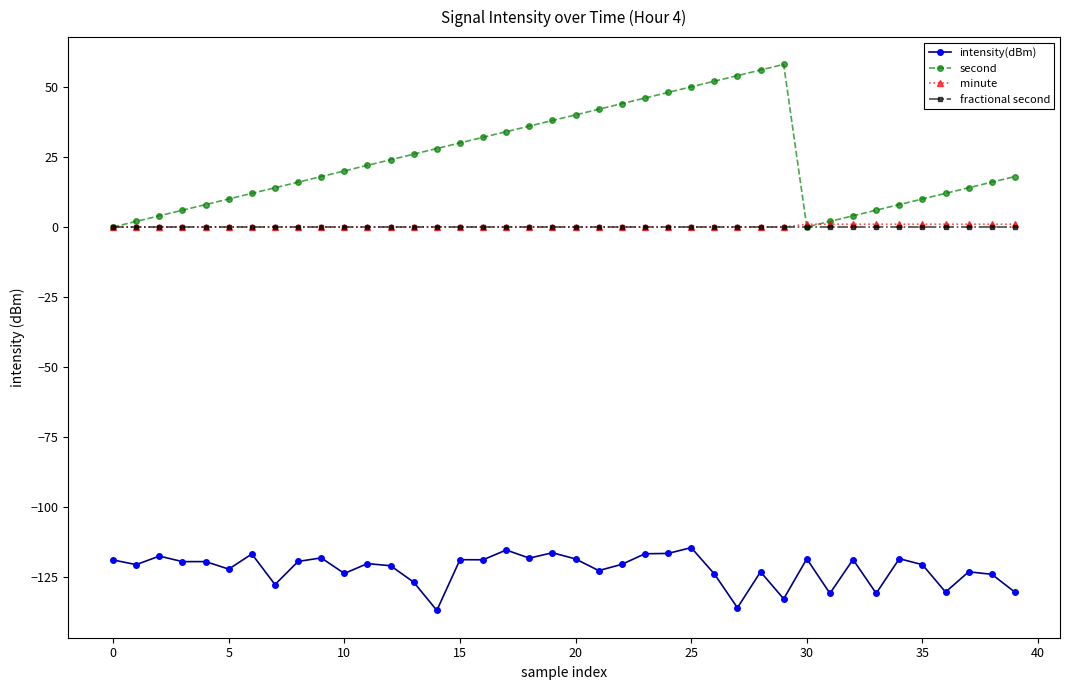

What are all the series names shown in the legend?

intensity(dBm), second, minute, fractional second